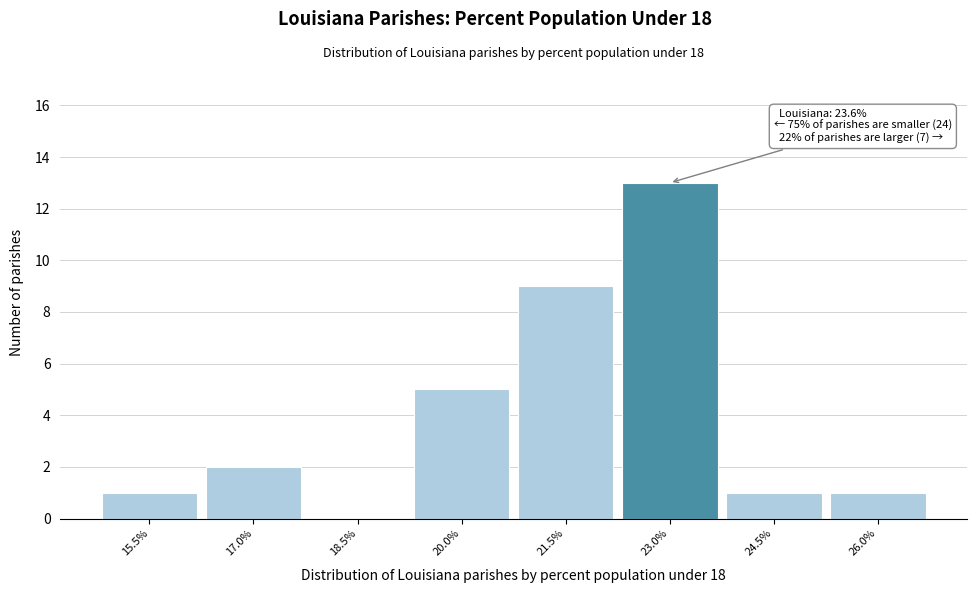

Reading left to right, transcribe all the data shown in this chart.

15.5%=1	17.0%=2	18.5%=0	20.0%=5	21.5%=9	23.0%=13	24.5%=1	26.0%=1